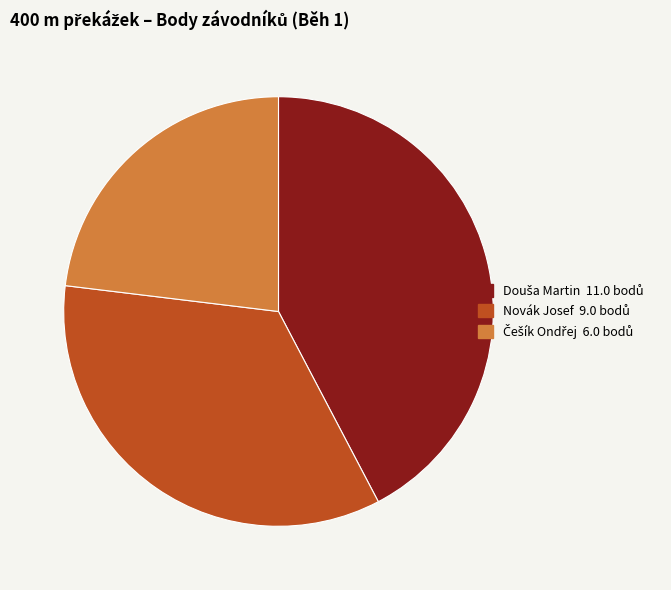

Is it true that Novák Josef is 25% of the pie?

False